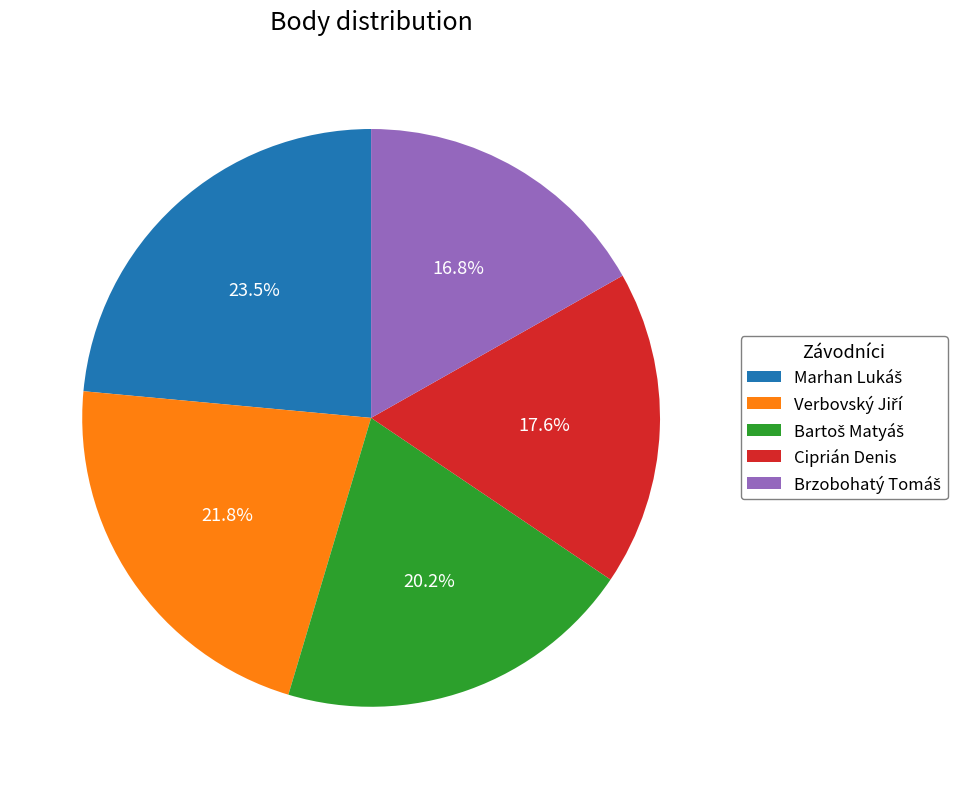

Is Ciprián Denis the majority of the pie?

No